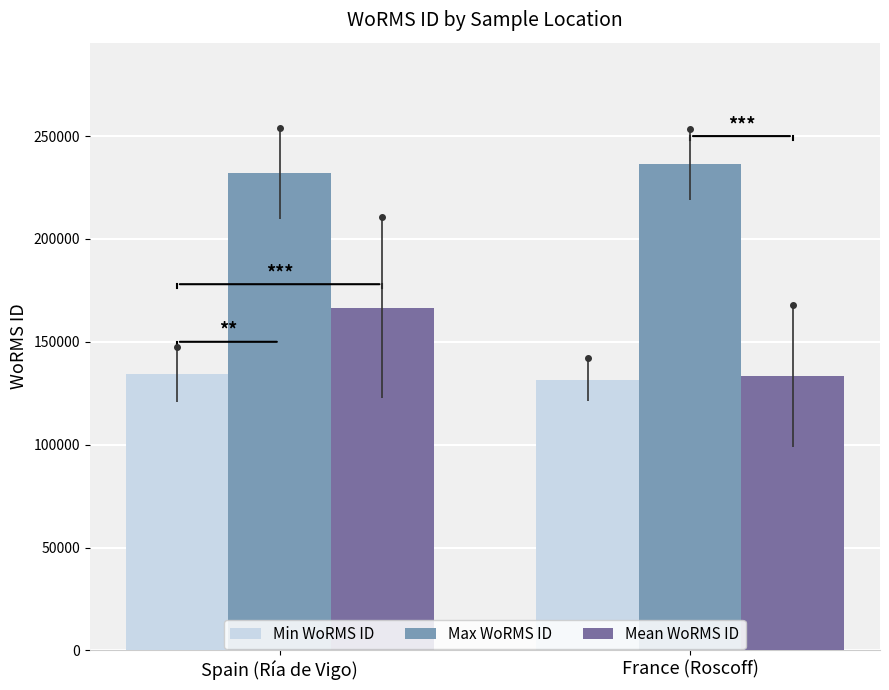

What is the total value across all series at Spain (Ría de Vigo)?

532591